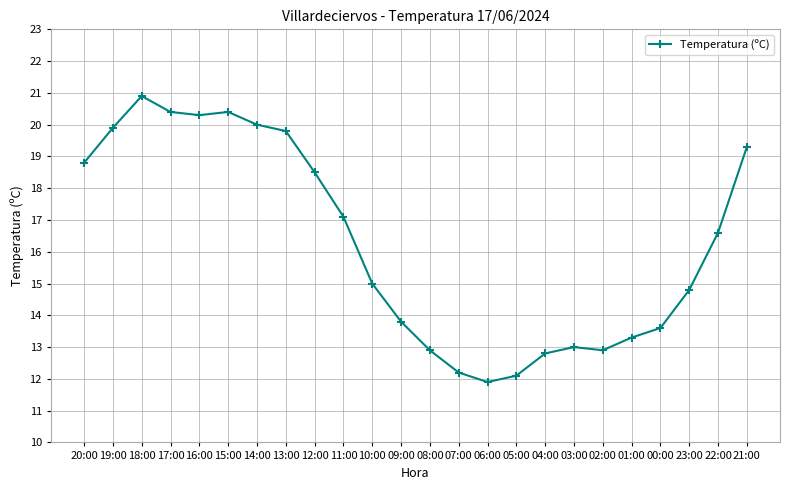

What is the average value?

16.3